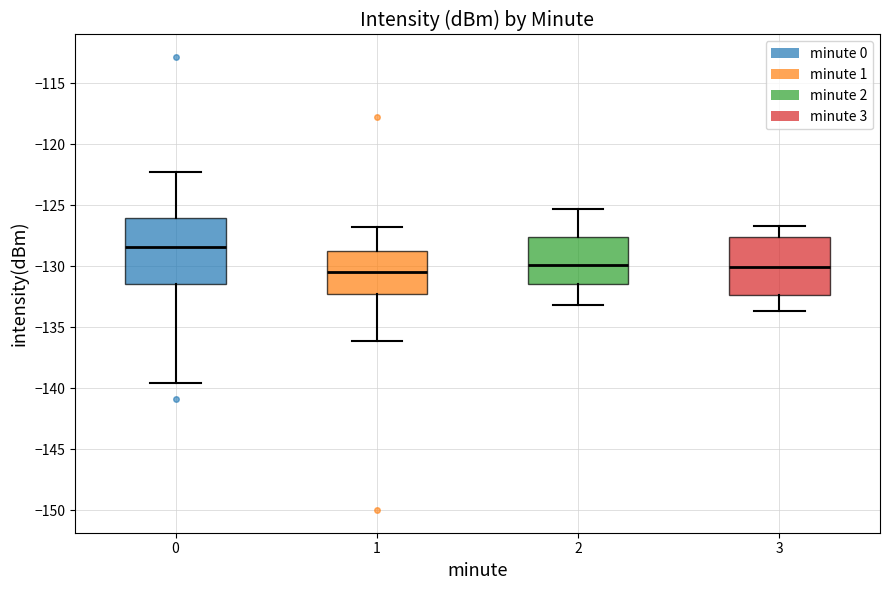

Reading left to right, read every box against the y-axis: the position of its median line, the range the box covers, and the ends of its whiskers. The values are not printed on the chart, so give them approximately, as read against the axis.

0: median -128.5, box -131.5 to -126.0, whiskers -139.5 to -122.5
1: median -130.5, box -132.5 to -129.0, whiskers -136.0 to -127.0
2: median -130.0, box -131.5 to -127.5, whiskers -133.0 to -125.5
3: median -130.0, box -132.5 to -127.5, whiskers -133.5 to -126.5